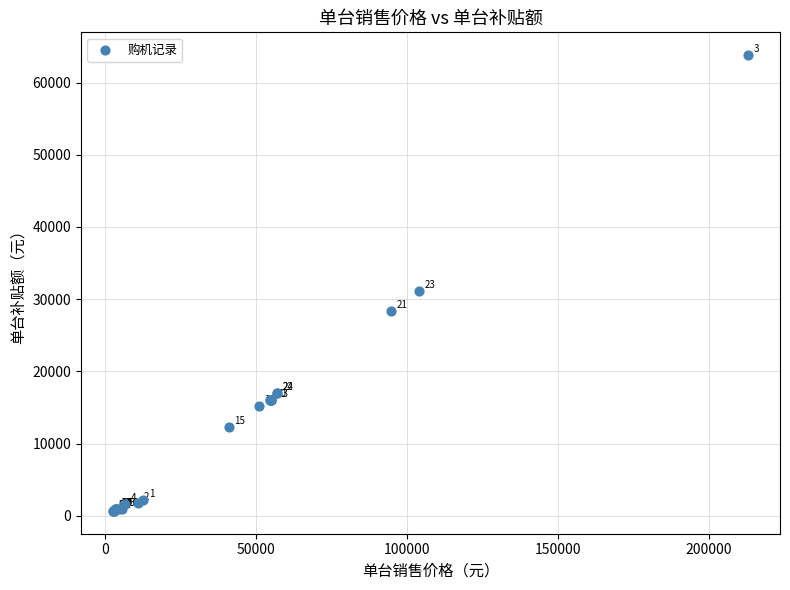

What Y value in the scatter plot is closest to 32235?

31200